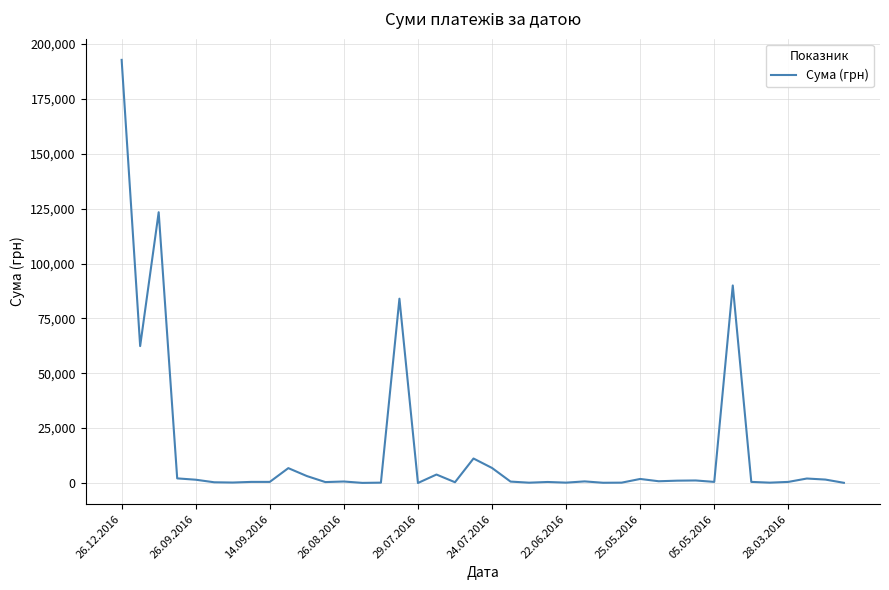

What is the difference between the maximum and minimum values?

192757.7